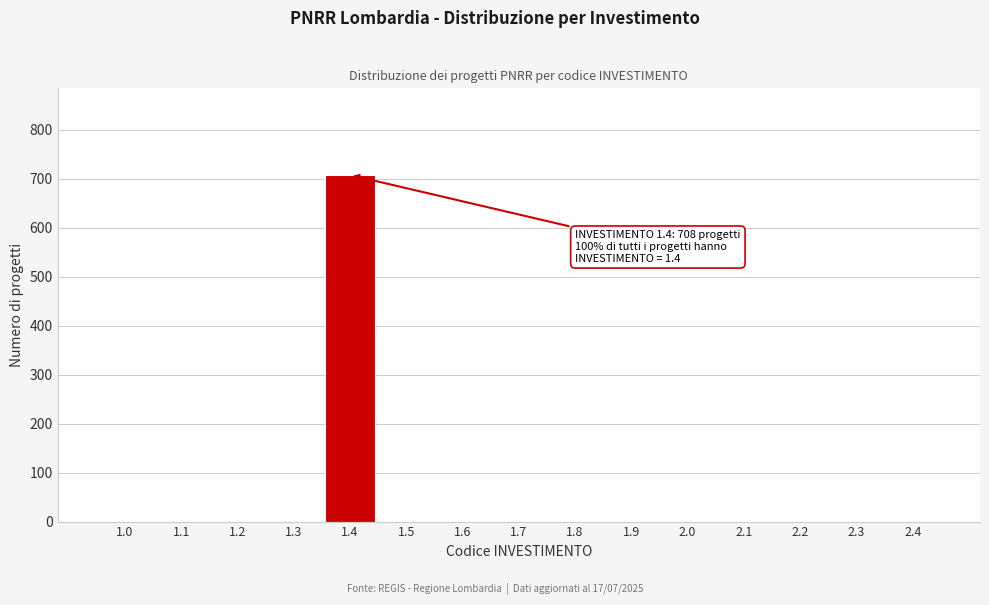

Reading left to right, list all the values displayed in this chart.

1.0=0	1.1=0	1.2=0	1.3=0	1.4=708	1.5=0	1.6=0	1.7=0	1.8=0	1.9=0	2.0=0	2.1=0	2.2=0	2.3=0	2.4=0